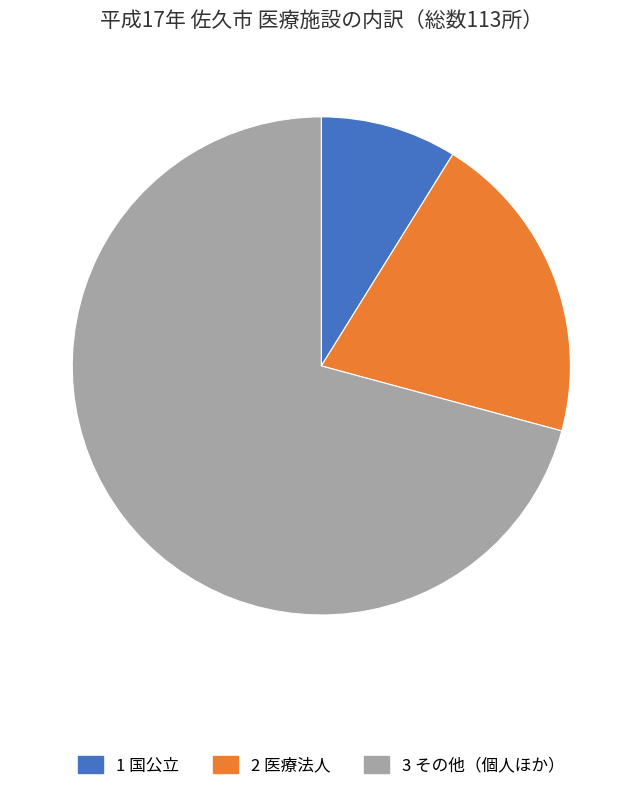

Is there any slice that represents more than half of the pie?

Yes